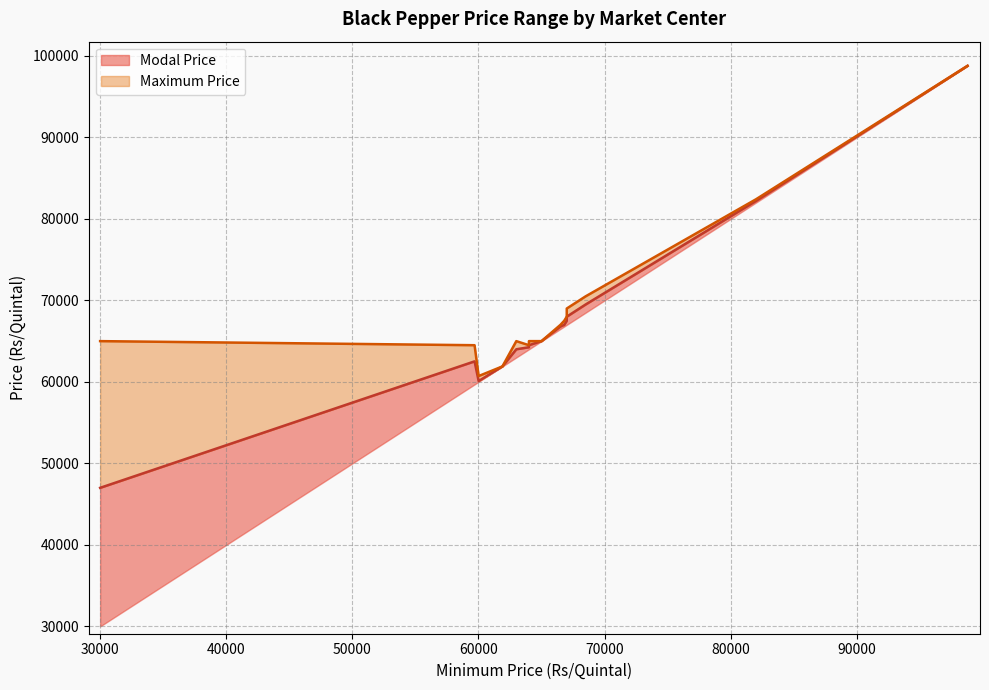

At how many categories does at least one series exceed 97279?

1